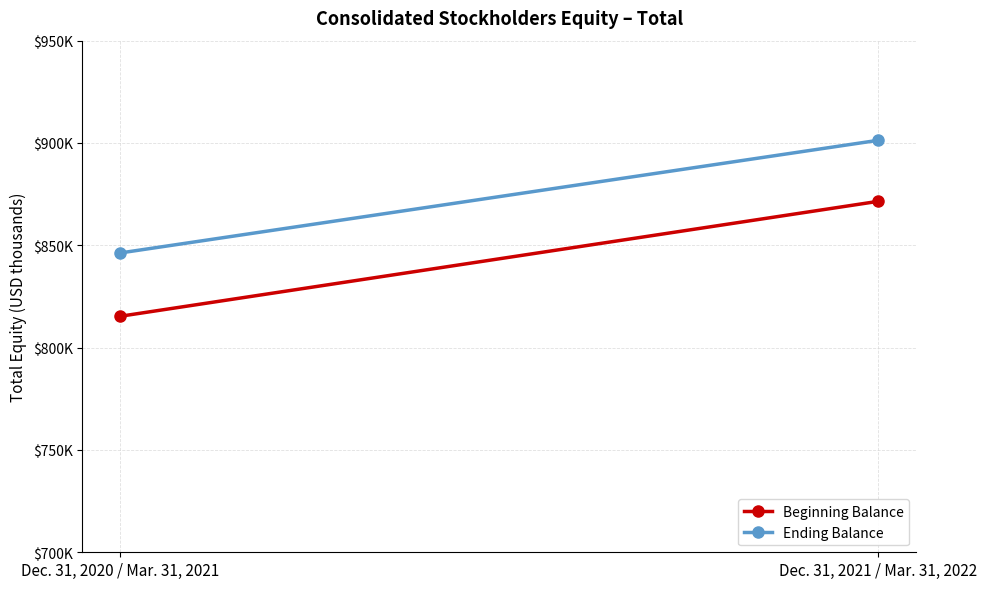

At Dec. 31, 2021 / Mar. 31, 2022, list the series in order from smallest to largest.

Beginning Balance, Ending Balance